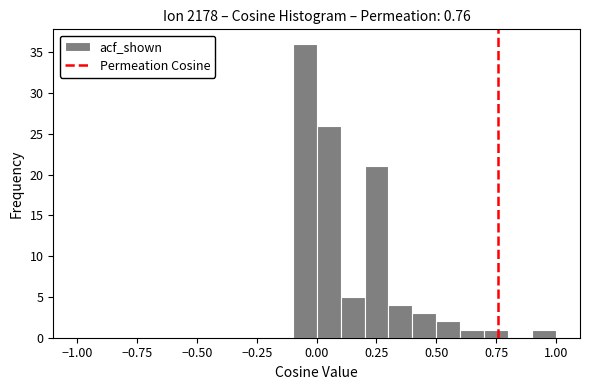

Around what value on the x-axis is the tallest bar? Give the approximate position of its centre, as read against the axis.

-0.05